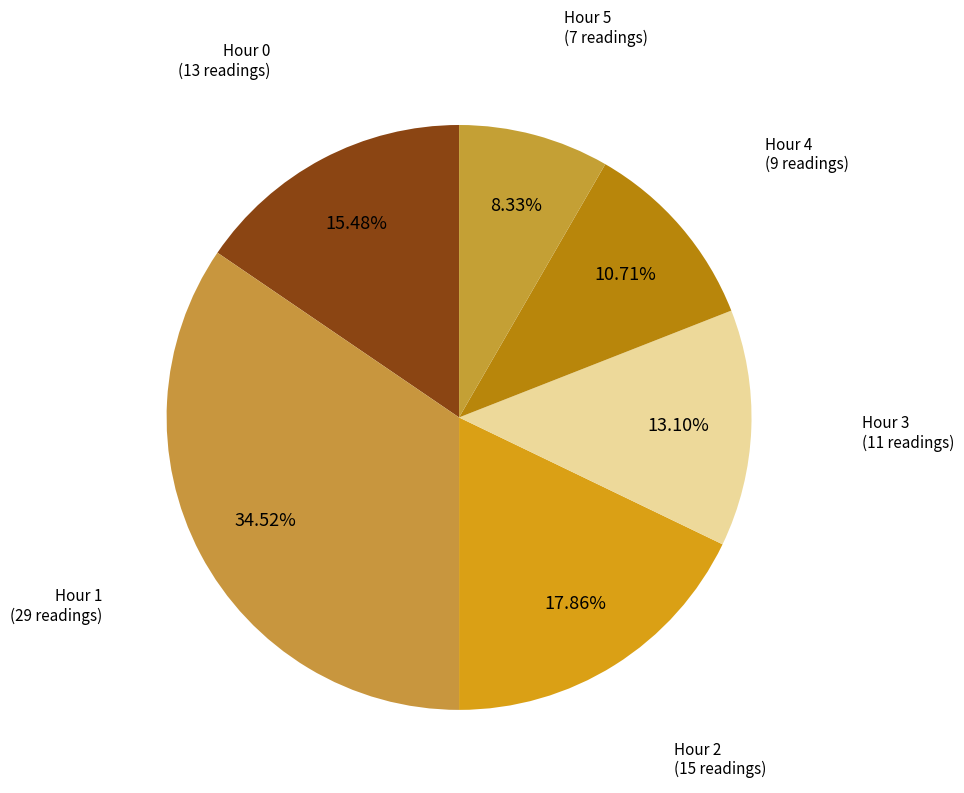

Does Hour 1 account for over 50% of the chart?

No